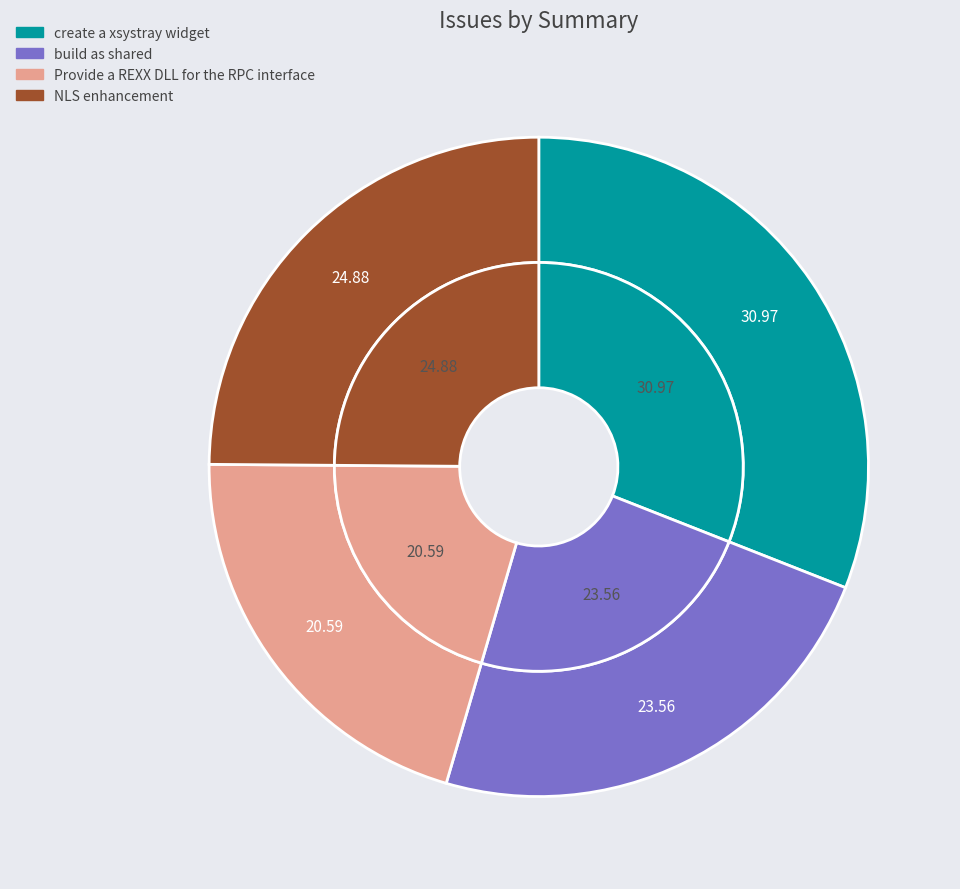

To the nearest percent, what is the difference between the largest and smallest slice percentages?

10%